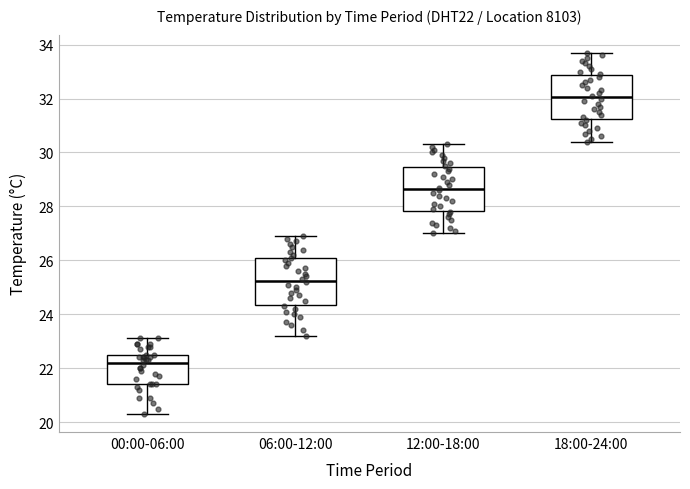

Which box has the lowest median line?

00:00-06:00